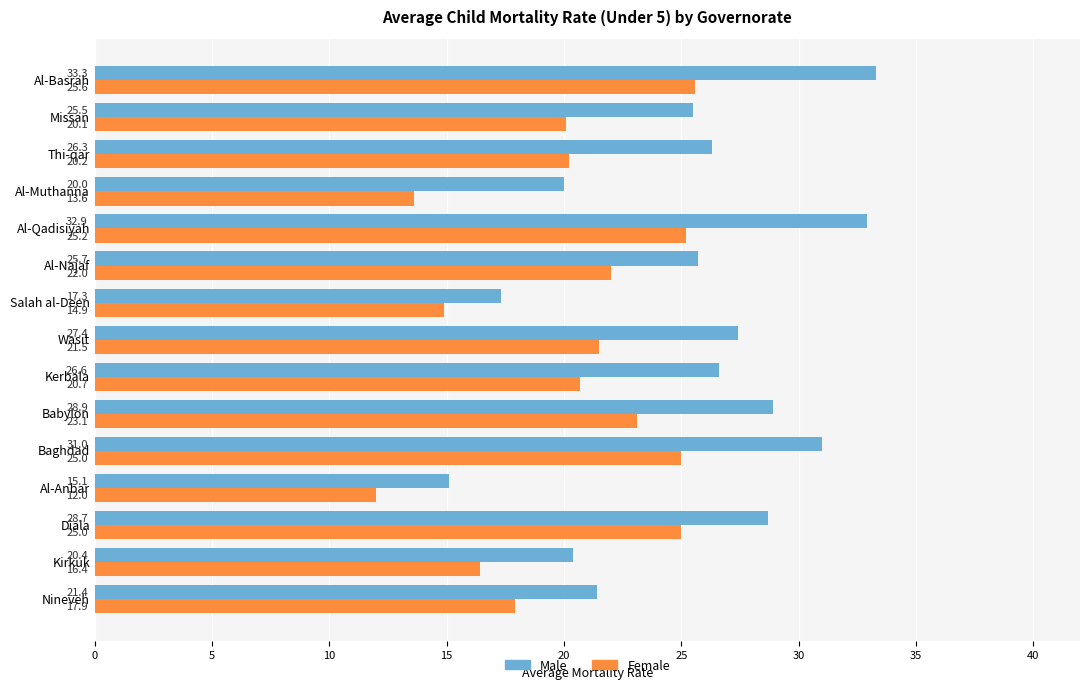

Which series has the largest range (max minus min)?

Male